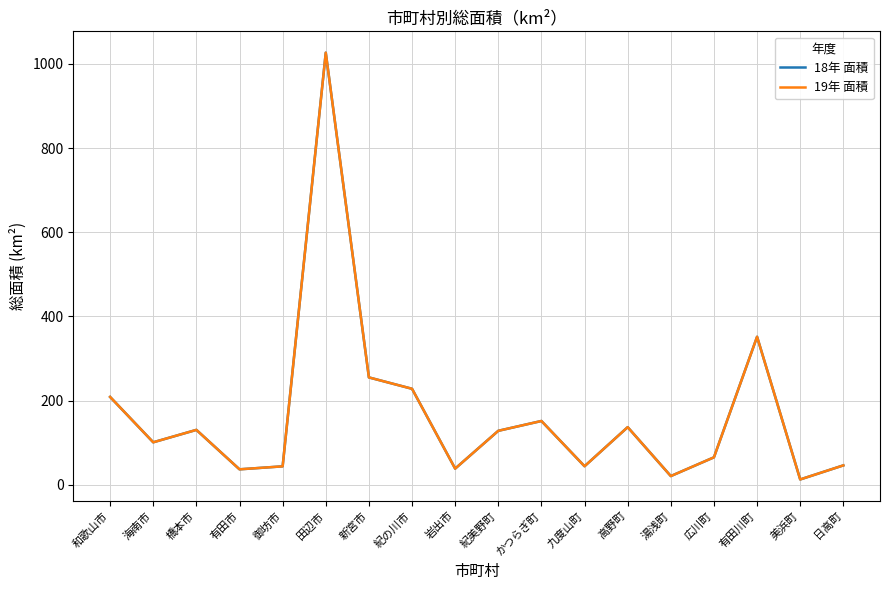

Which category has the highest value in the 19年 面積 series?

田辺市